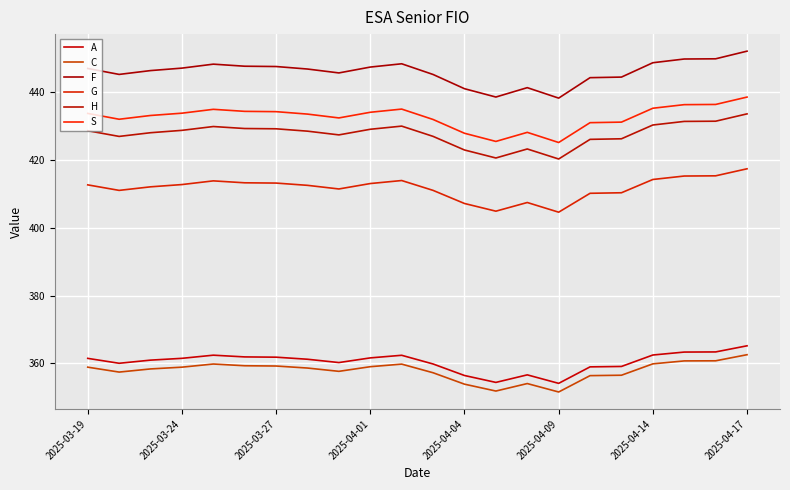

Is this an area chart (filled region under the line)?

No